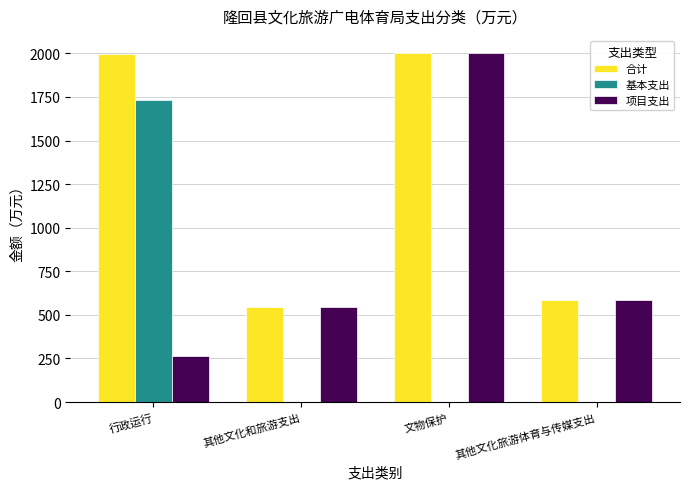

What is the sum of all 合计 values?

5129.6